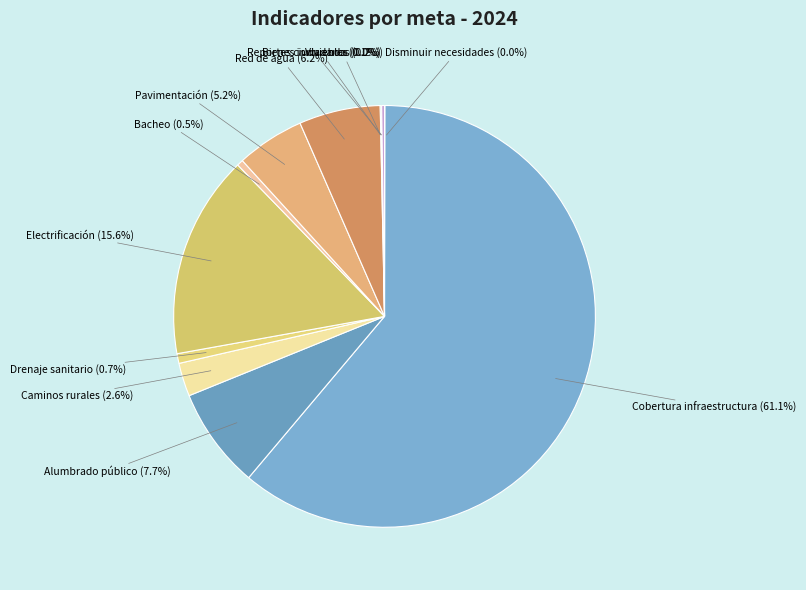

What portion of the pie excludes Electrificación?

84.4%